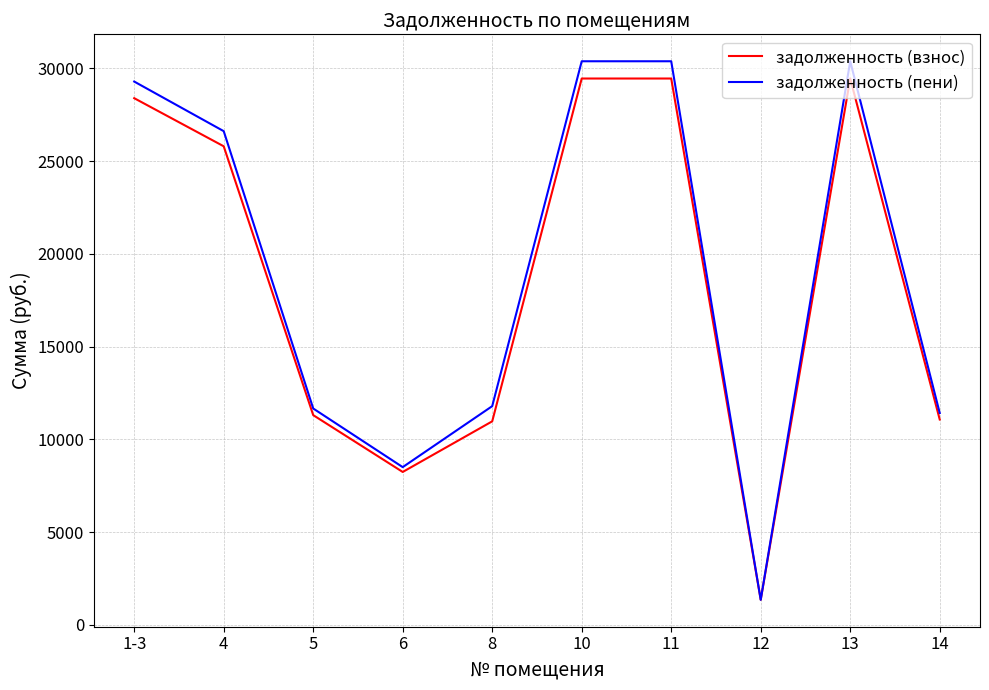

Is this an area chart (filled region under the line)?

No